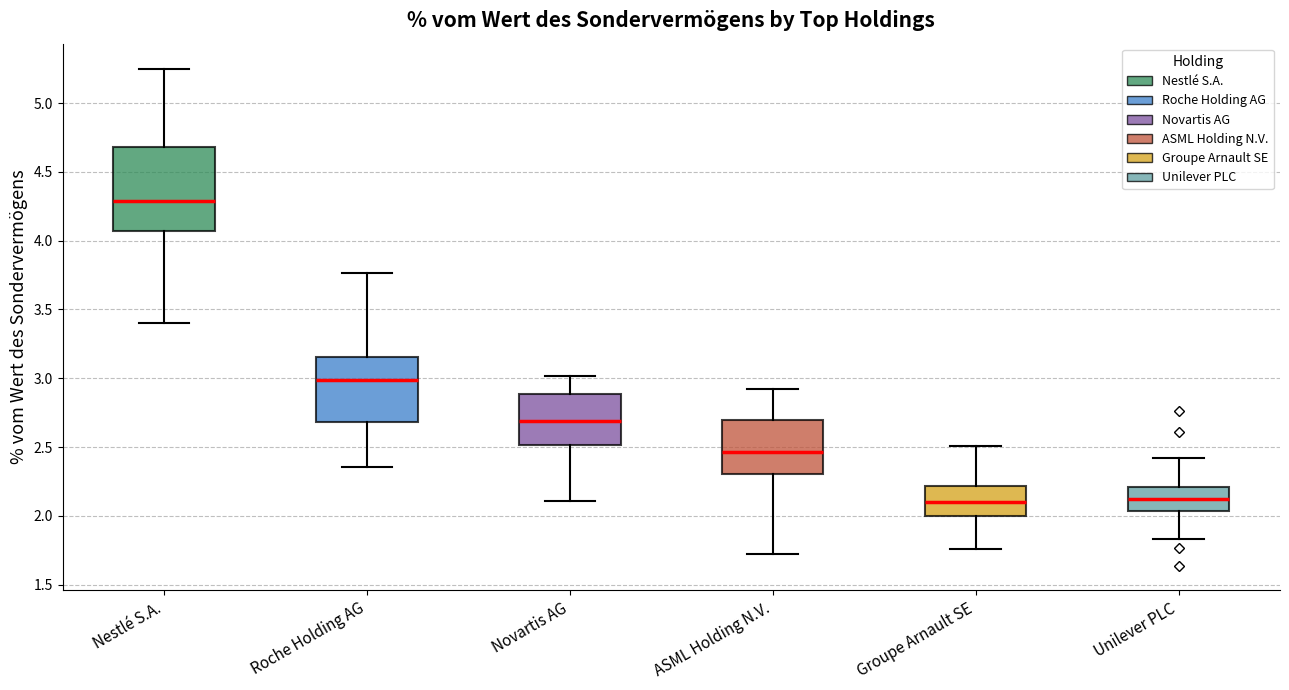

Where does the median line of the box for Novartis AG sit on the y-axis? The values are not printed on the chart, so give them approximately, as read against the axis.

2.70